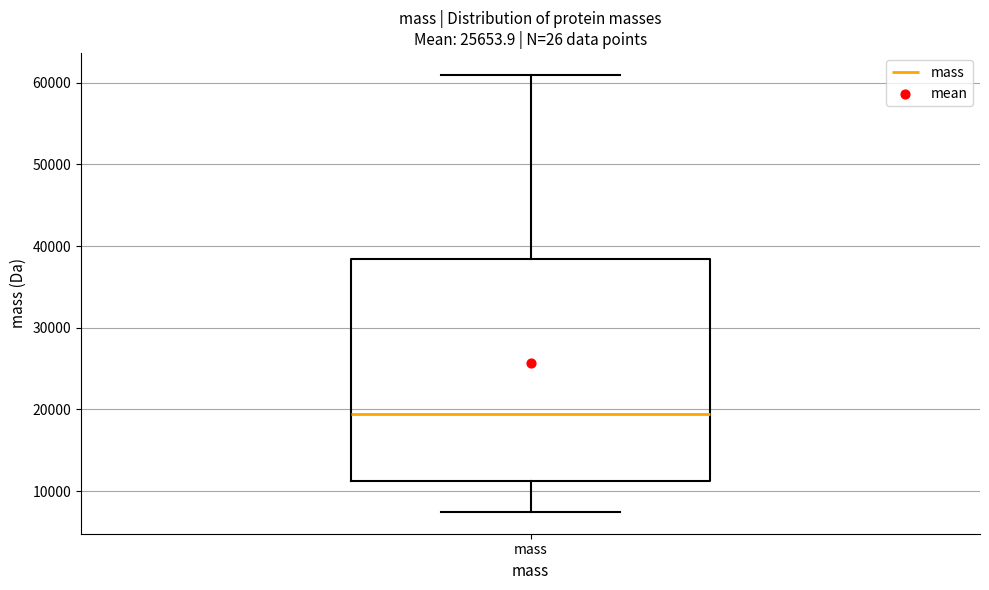

Transcribe this box plot: give where the median line is, the range the box spans, and where the two whiskers end, as read against the y-axis. The values are not printed on the chart, so give them approximately, as read against the axis.

median 19000, box 11000 to 38000, whiskers 7000 to 61000